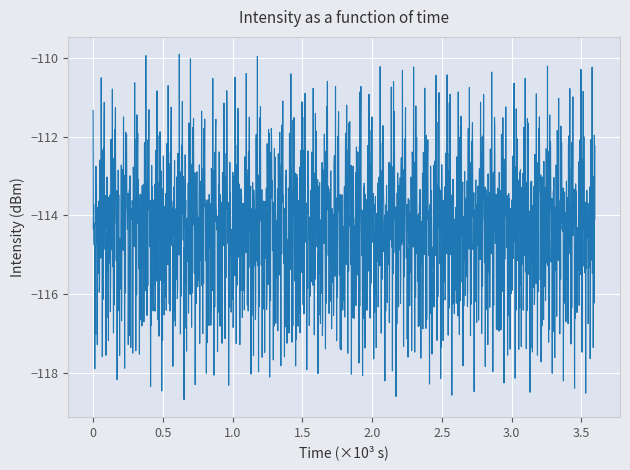

What is the difference between the maximum and minimum values?

8.8